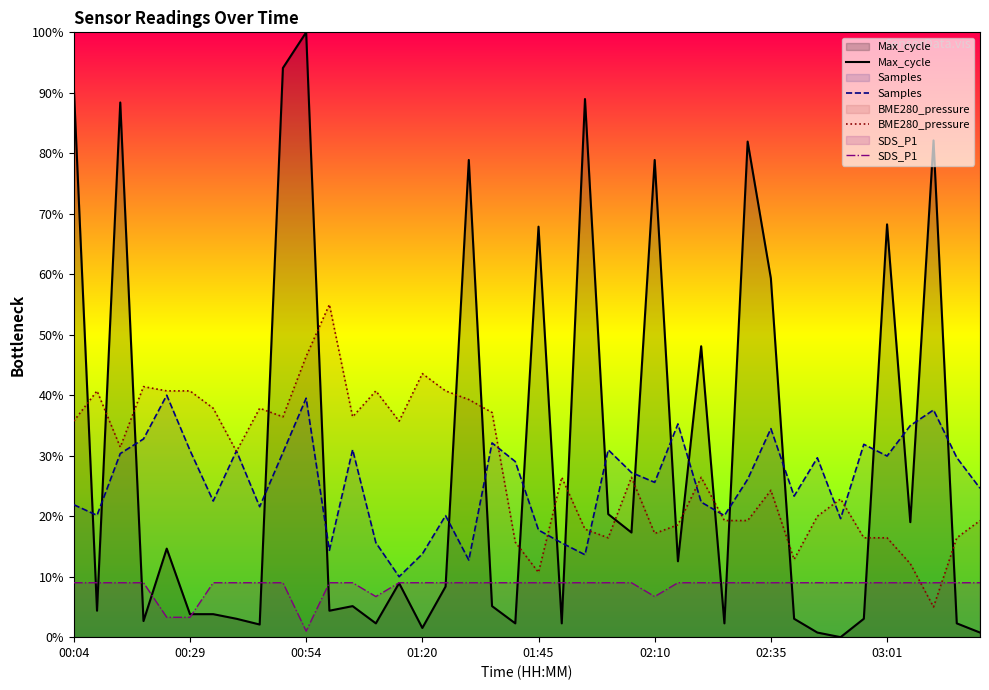

What is the average value of the Samples series?

0.3